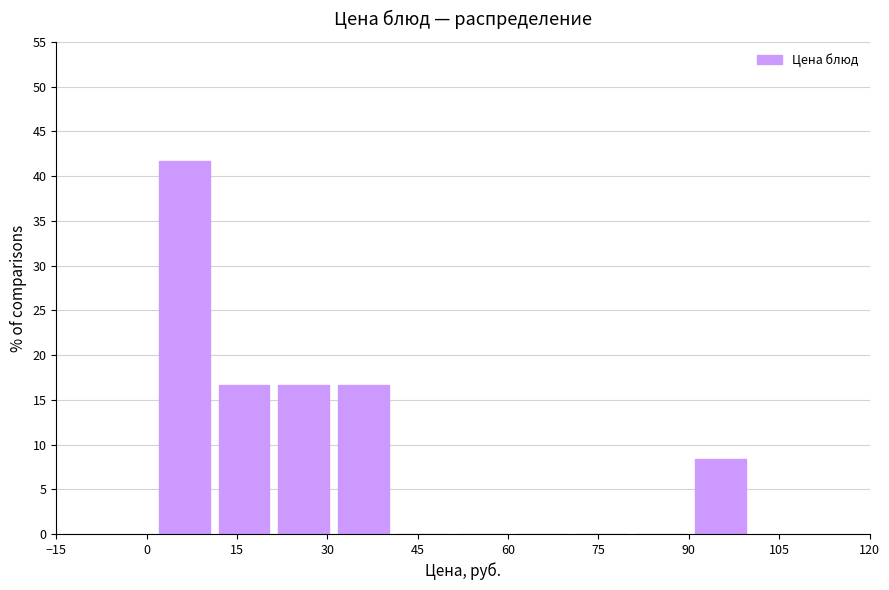

Over which range of the x-axis is the bar tallest?

2 to 12